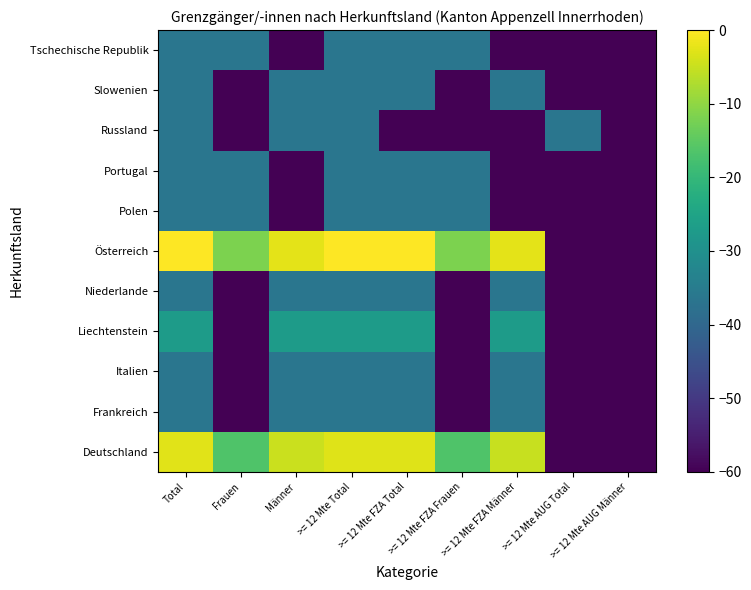

Which category has the lowest value across all series?

>= 12 Mte AUG Total